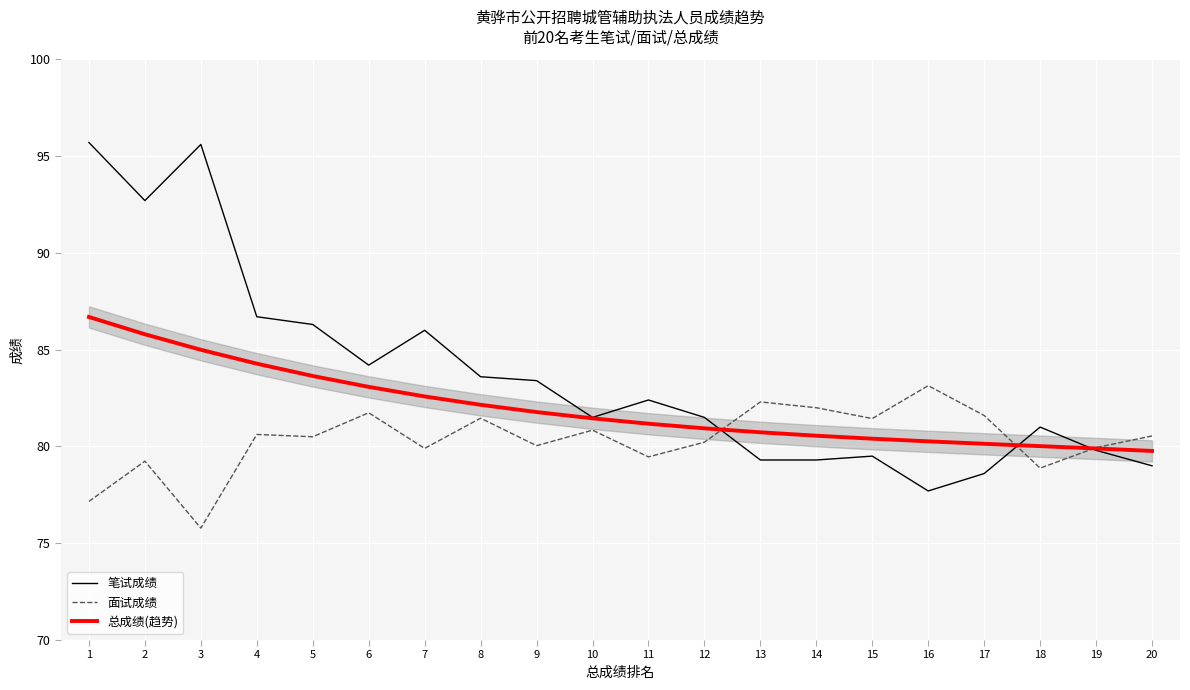

How many intersections are there between 笔试成绩 and 面试成绩?

3